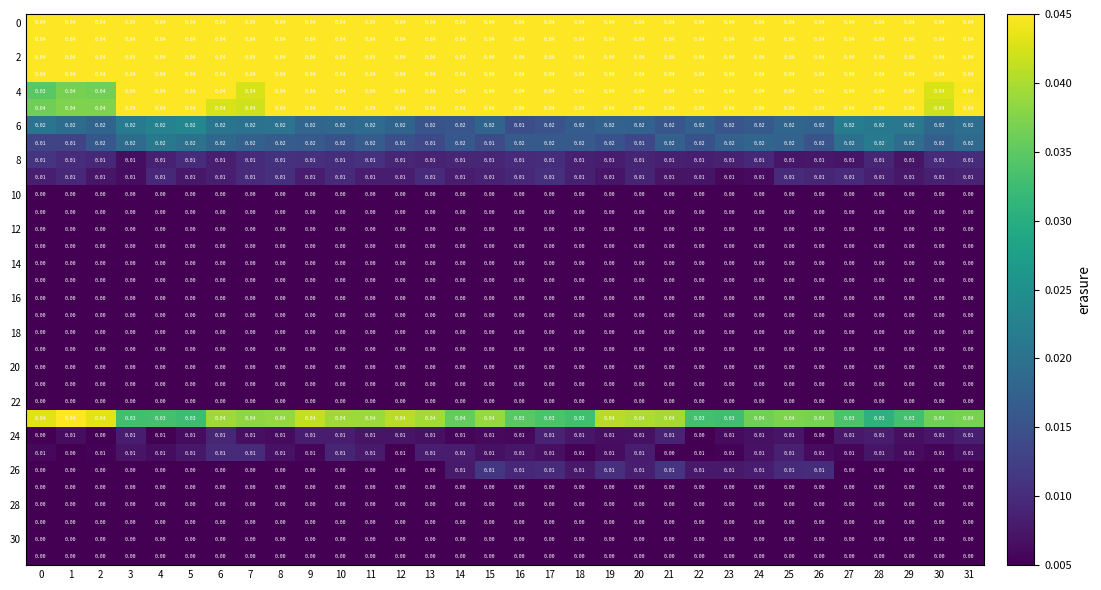

How many categories are shown in the chart?

32